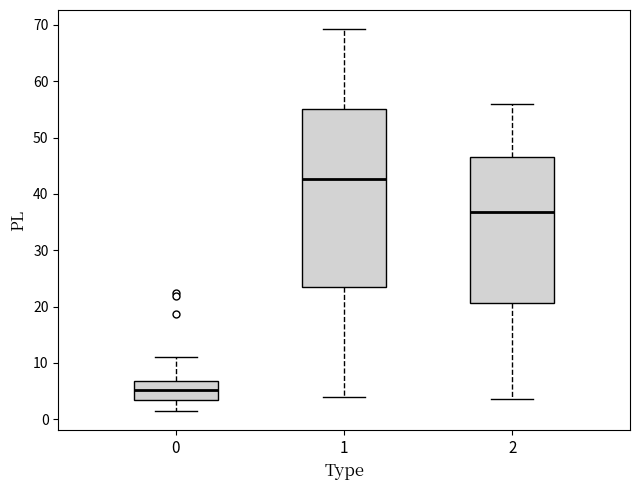

Which box's median line is the lowest?

0